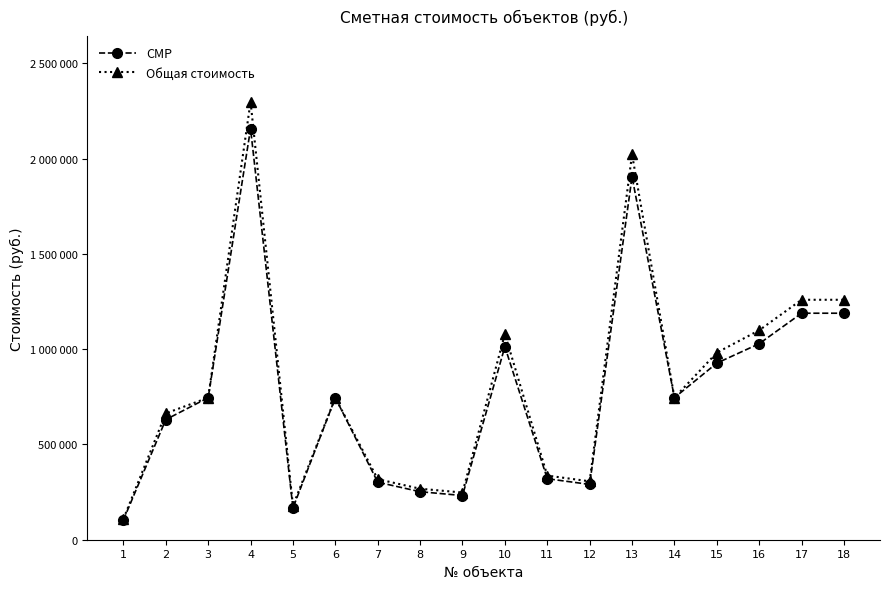

Does the chart have visible grid lines?

No